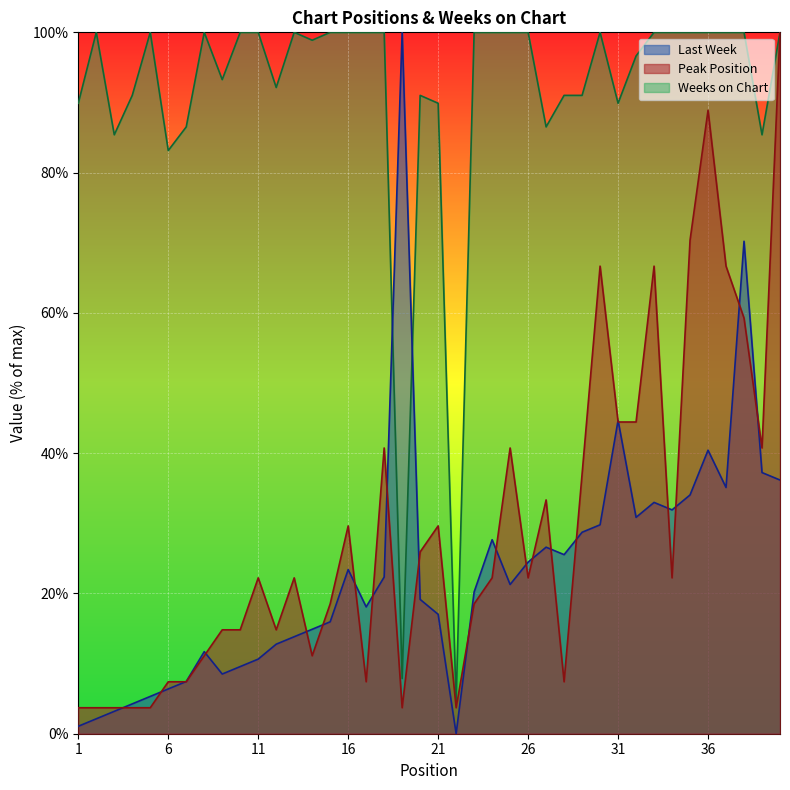

The Weeks on Chart series shows 136.4 at 18. True or false?

False